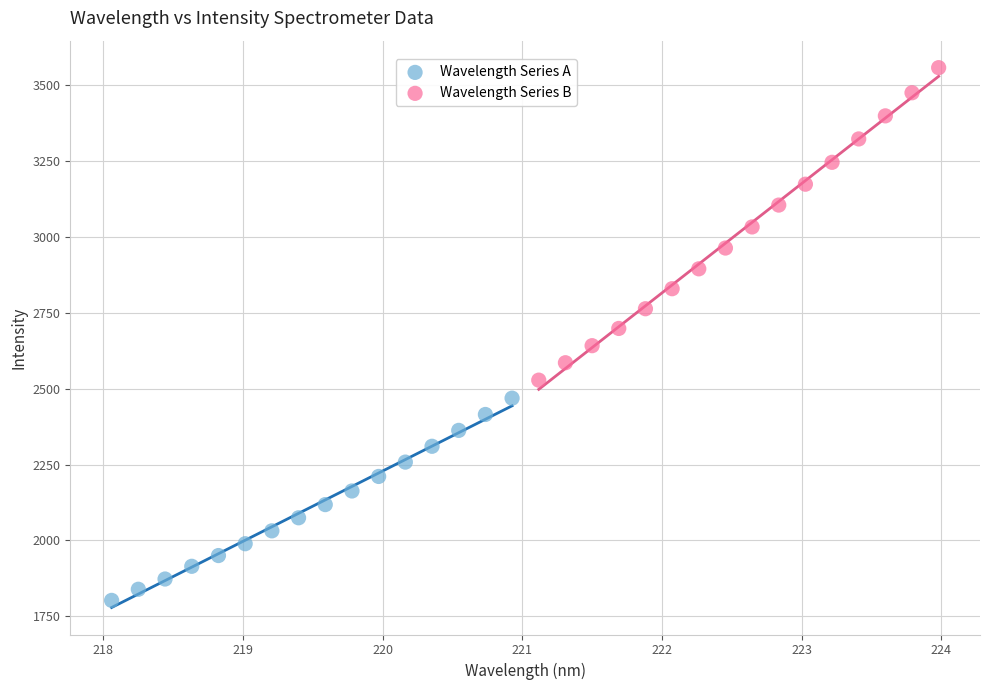

What are all the series names shown in the legend?

Wavelength Series A, Wavelength Series B